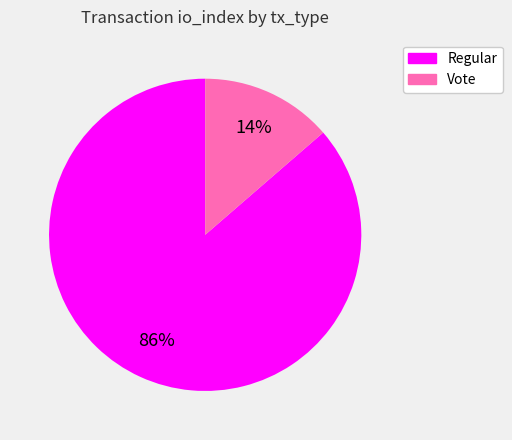

To the nearest percent, what portion does Regular represent?

86%